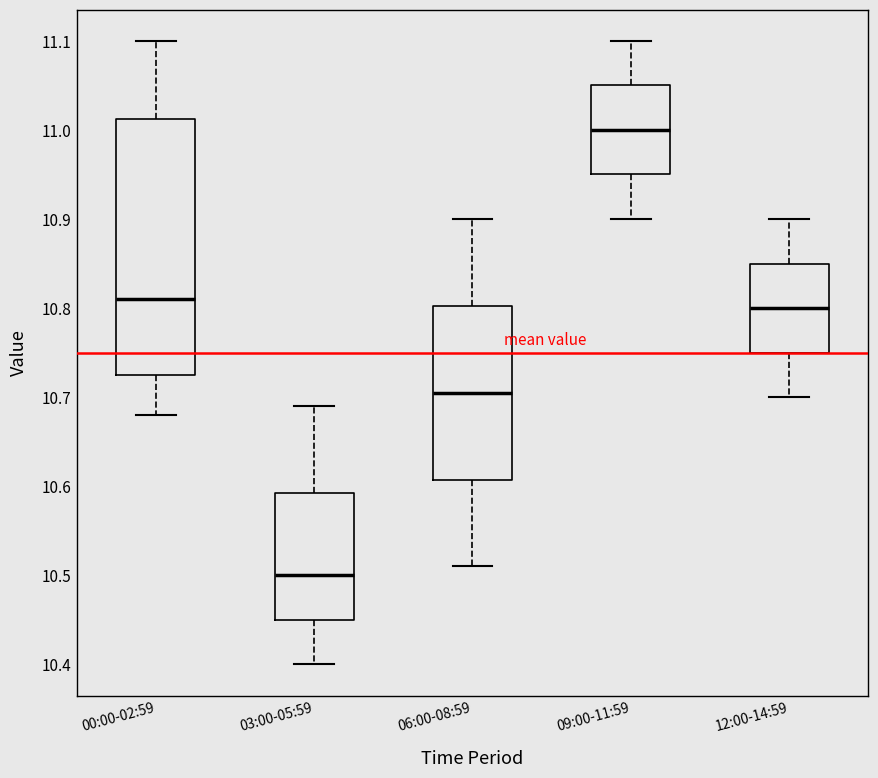

Comparing the boxes themselves (not the whiskers), which one is the tallest?

00:00-02:59